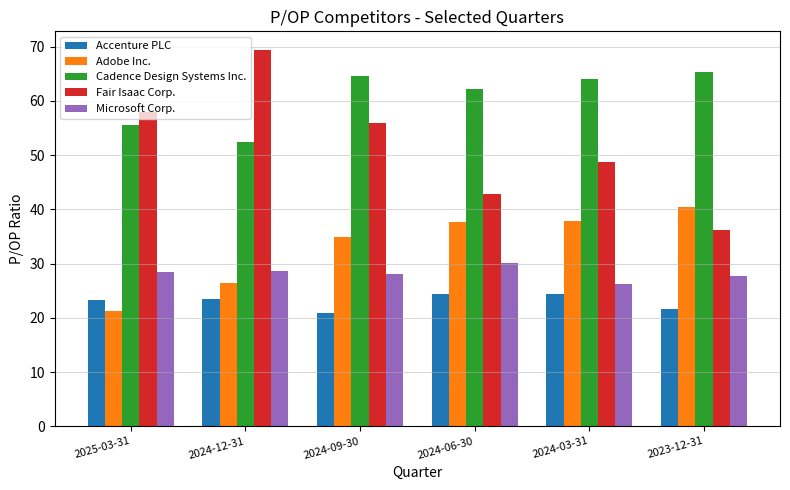

Is the value of Adobe Inc. at 2025-03-31 greater than the value of Accenture PLC at 2024-03-31?

No